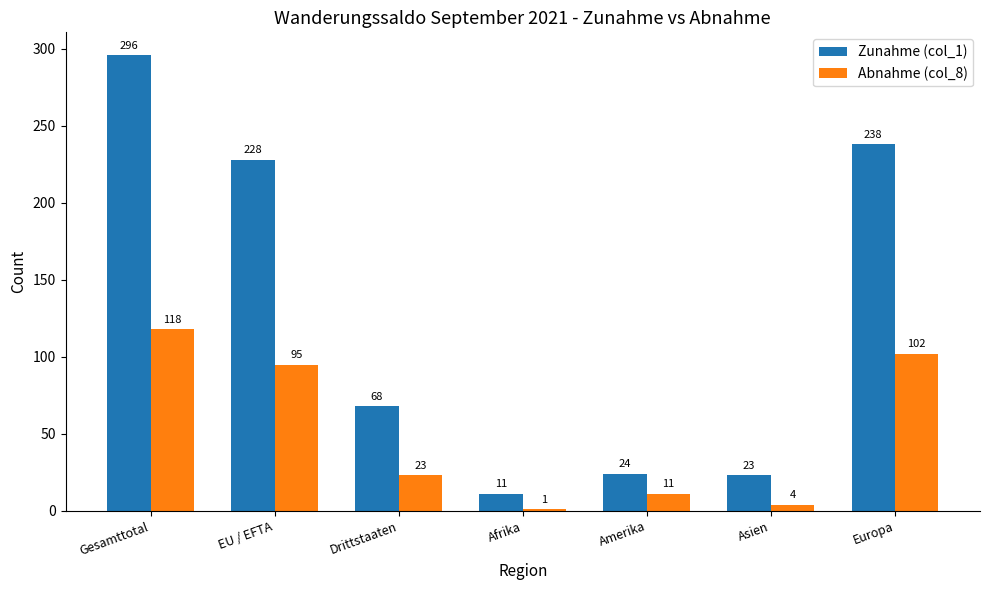

At which category does the chart reach its peak across all series?

Gesamttotal